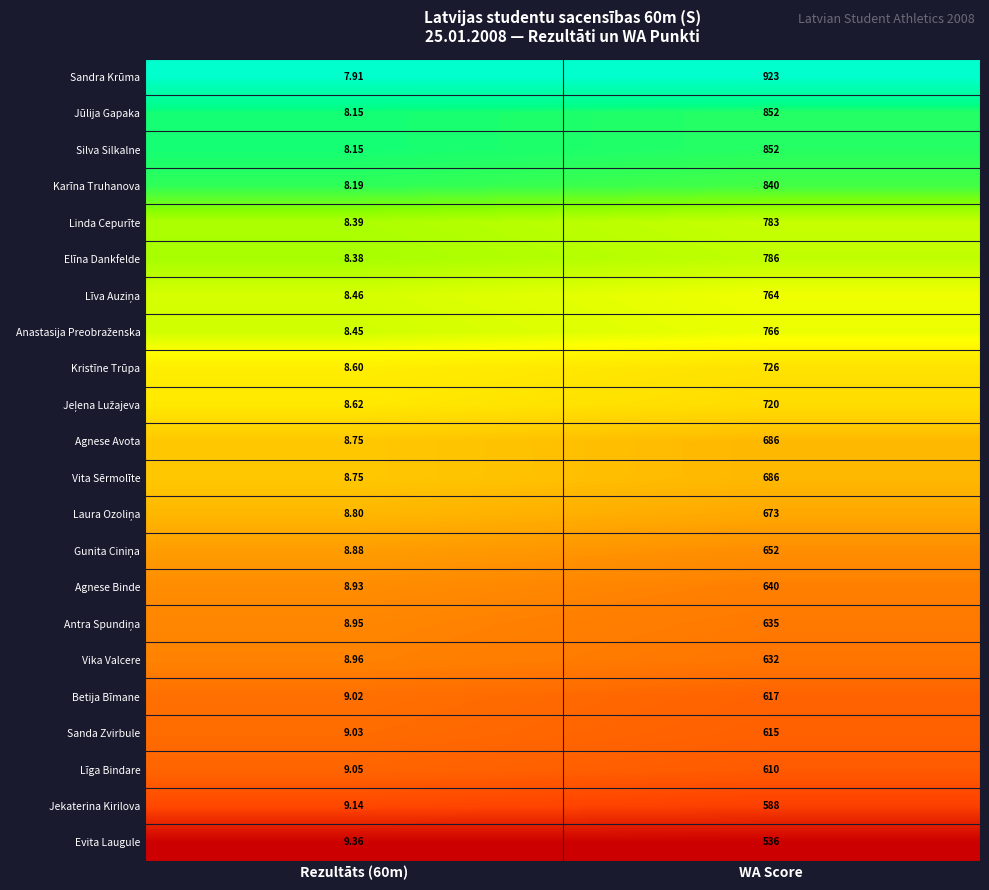

At which label does Agnese Avota reach its peak?

WA Score